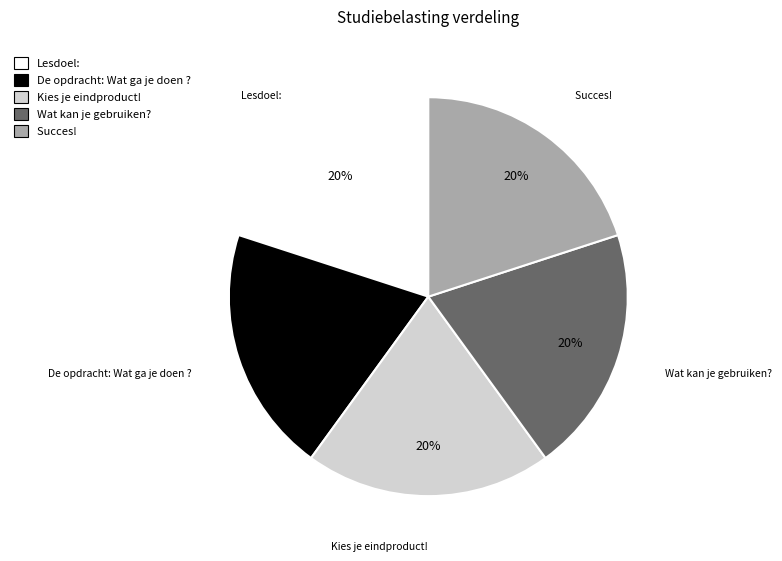

Count the number of slices in the pie.

5